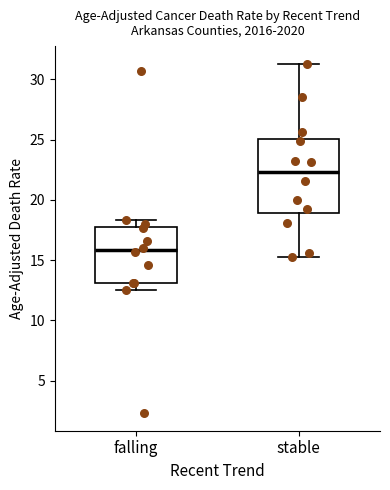

Reading left to right, transcribe this box plot: for each box, give where its median line is, the range the box spans, and where its two whiskers end, as read against the y-axis. The values are not printed on the chart, so give them approximately, as read against the axis.

falling: median 16.0, box 13.0 to 18.0, whiskers 12.5 to 18.5
stable: median 22.5, box 19.0 to 25.0, whiskers 15.5 to 31.5